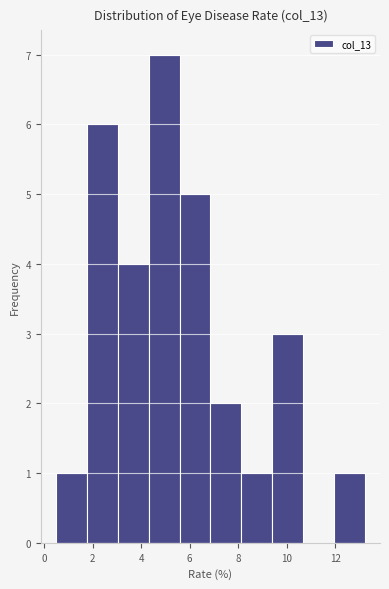

Reading left to right, transcribe this chart: for each bar, give the range it covers on the x-axis and its height. Neither the bar edges nor the heights are printed on the chart, so give them approximately, as read against the axes.

0.6 to 1.8: 1
1.8 to 3.0: 6
3.0 to 4.4: 4
4.4 to 5.6: 7
5.6 to 6.8: 5
6.8 to 8.2: 2
8.2 to 9.4: 1
9.4 to 10.6: 3
10.6 to 12.0: 0
12.0 to 13.2: 1